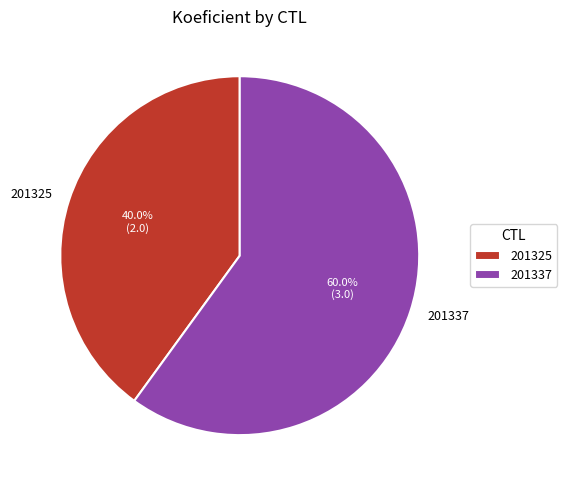

Combined, what portion of the pie is 201337 and 201325?

100.0%